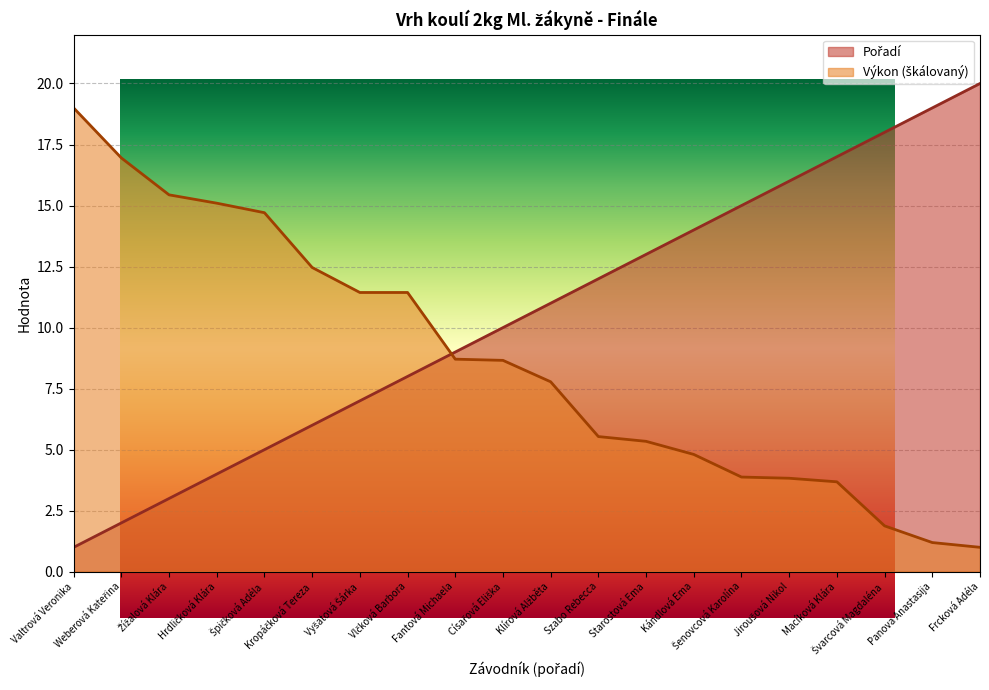

What value does the Výkon series have at Macíková Klára?

3.7